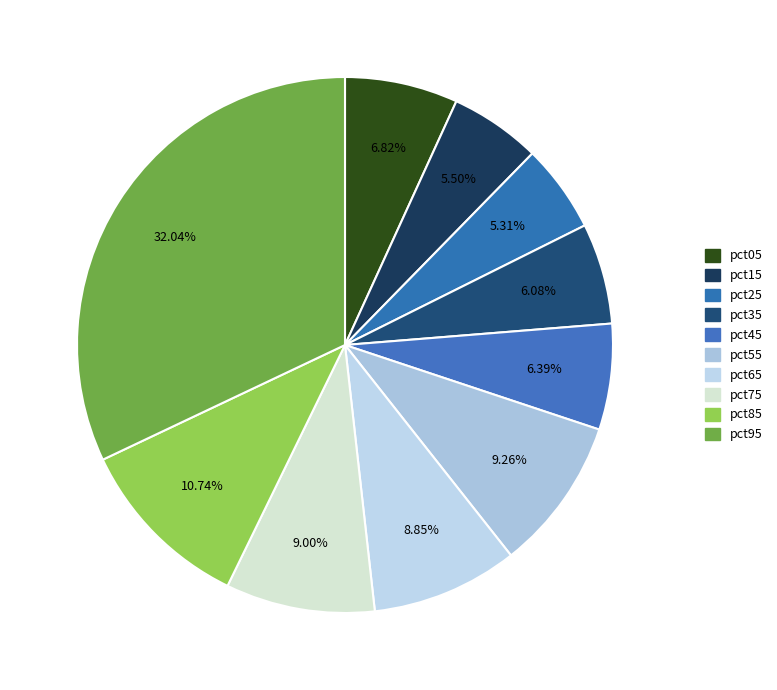

True or false: pct75 accounts for 17% of the total.

False